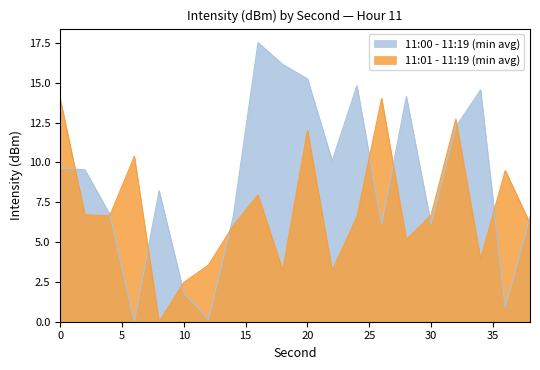

What is the value of the 11:01 - 11:19 (min avg) point at the 17th from the left?

12.7